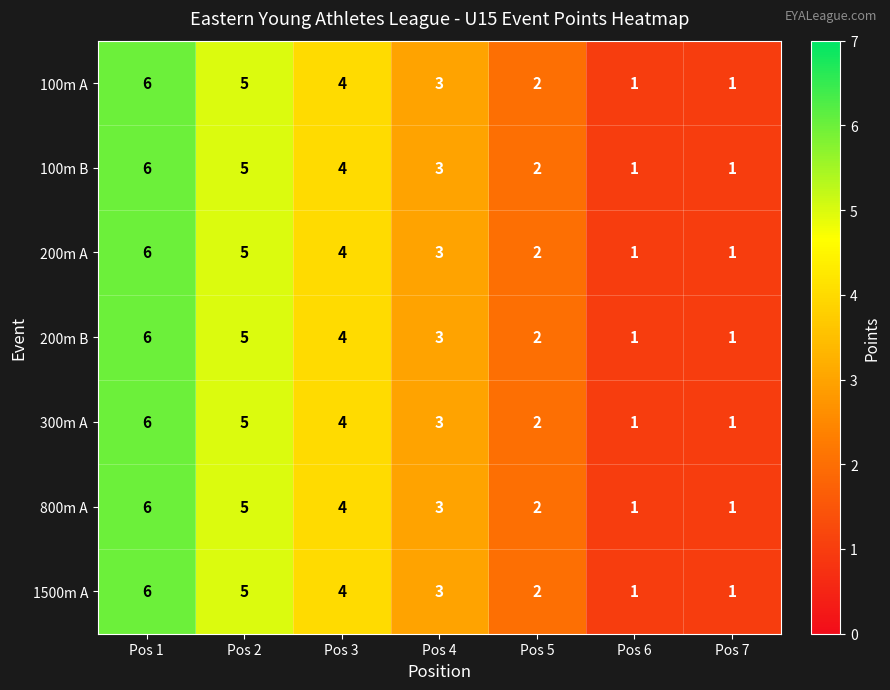

True or false: 1500m A has a value of 5 at Pos 3.

False